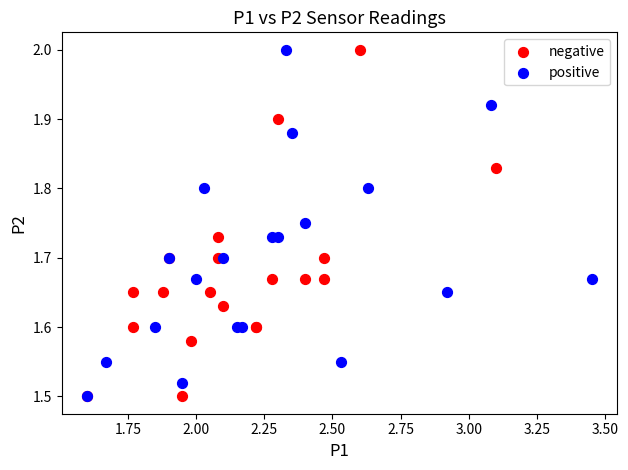

What are all the series names shown in the legend?

negative, positive